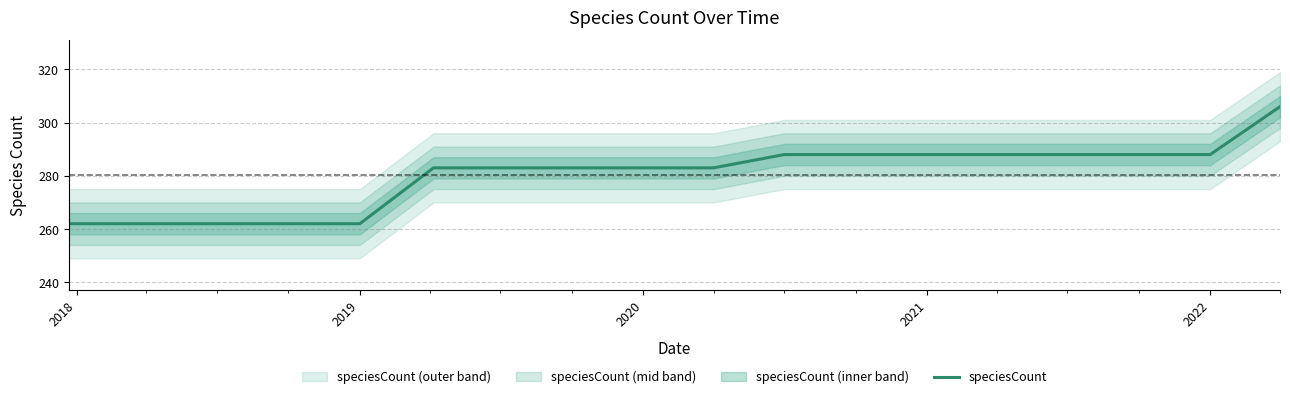

What is the maximum value for speciesCount?

306